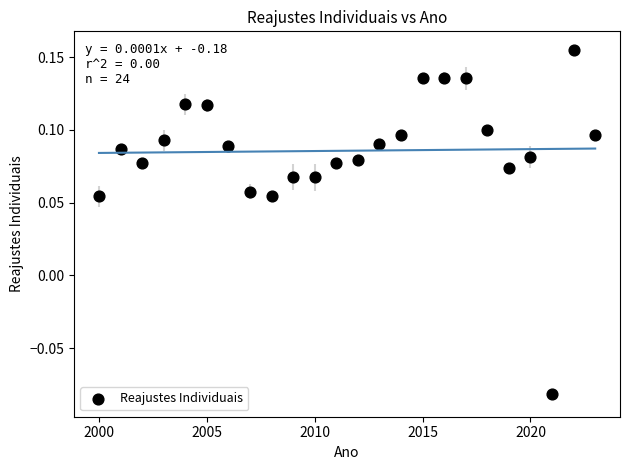

What is the range of X values (max minus min)?

23.0